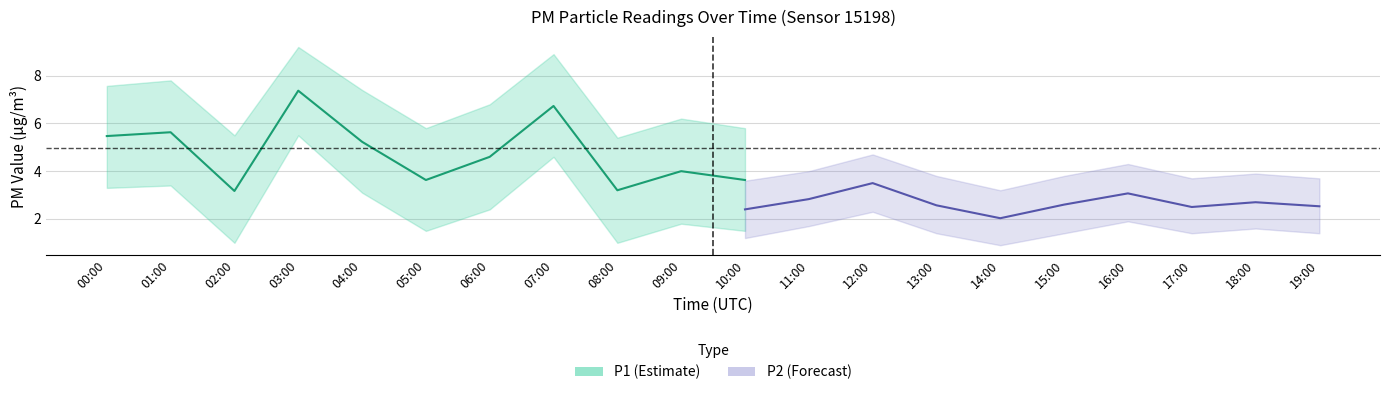

What is the spread (max minus min) of values at 03:00?

7.4